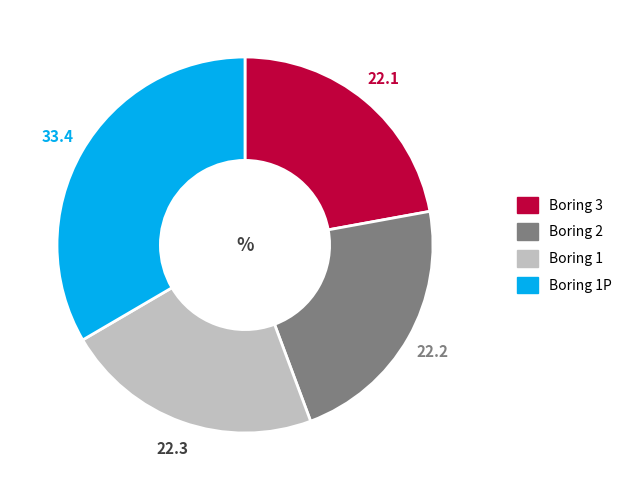

Count the number of slices in the pie.

4